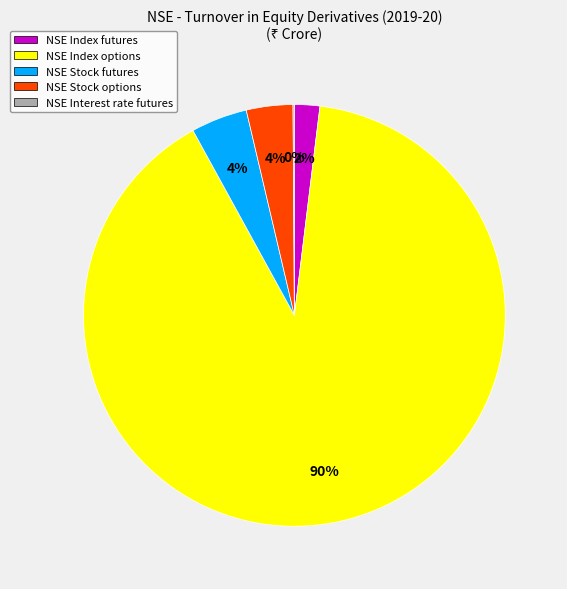

Combined, do NSE Index futures and NSE Index options account for over 50%?

Yes